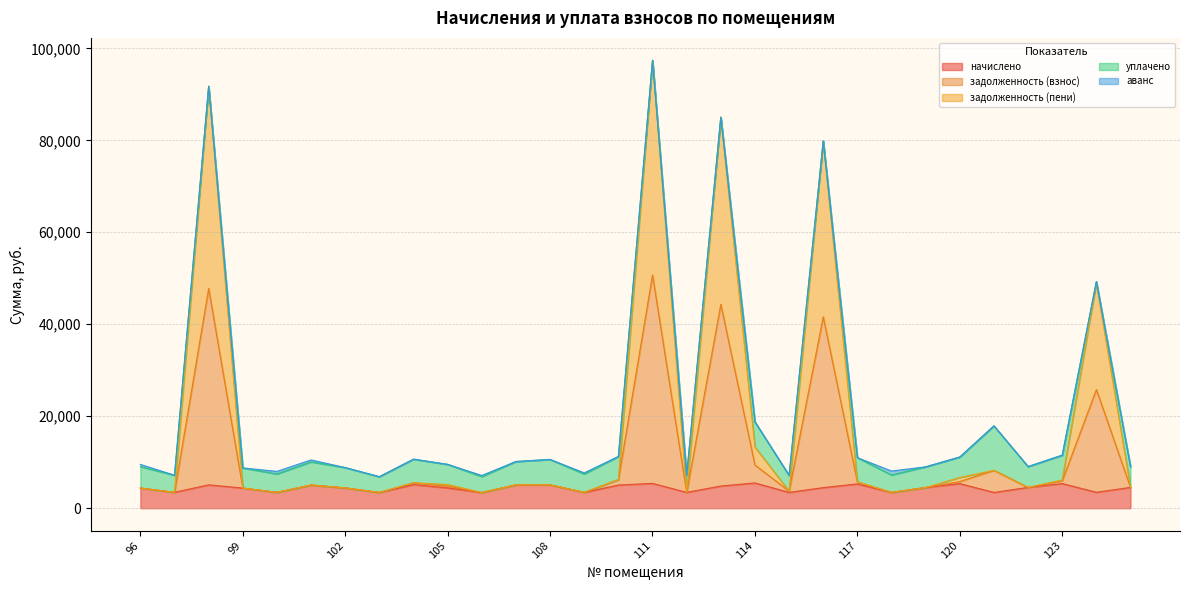

How many categories are shown in the chart?

30